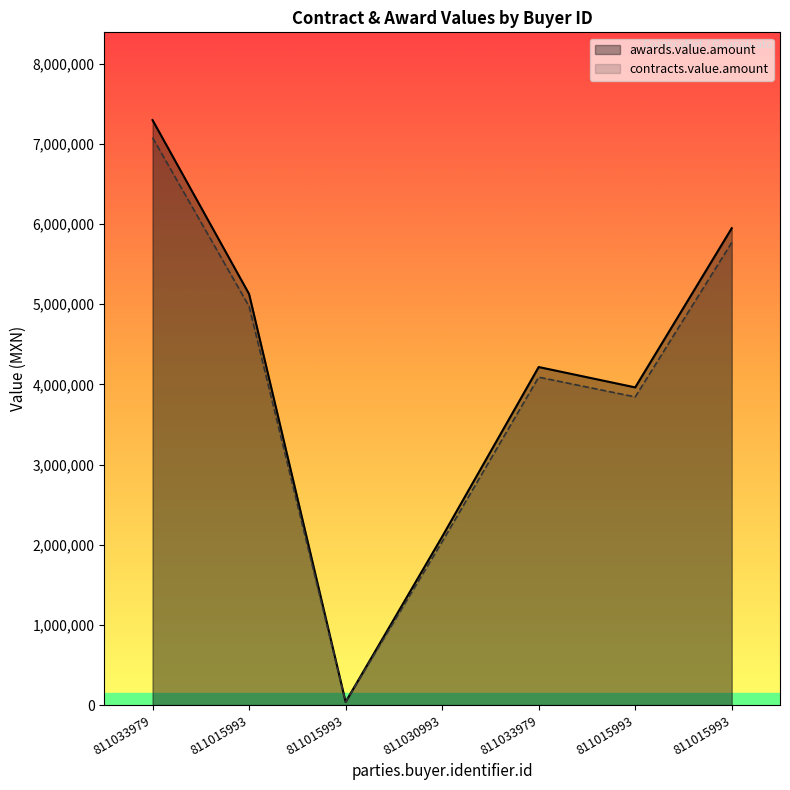

Rank the series by their maximum value, from lowest to highest.

contracts.value.amount, awards.value.amount